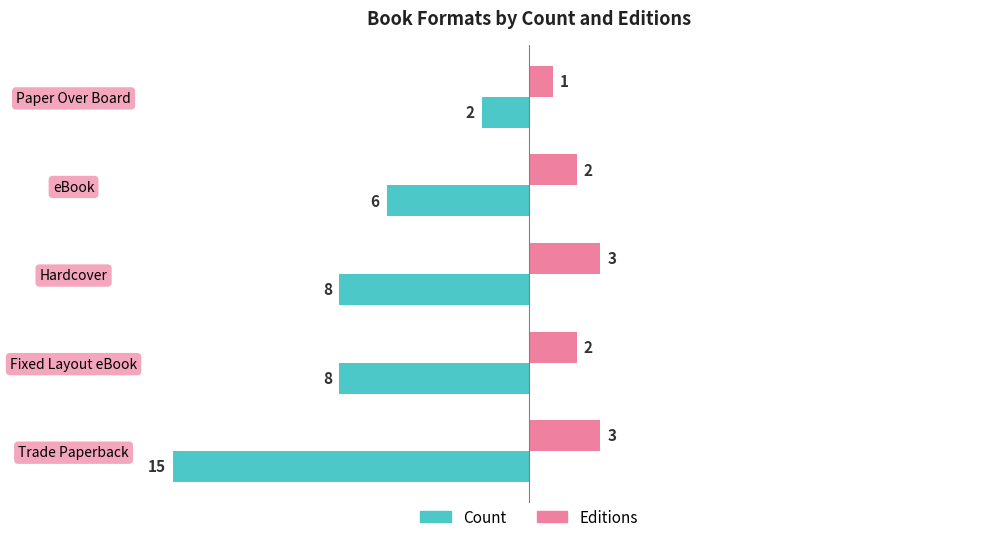

Which series has the largest total across all categories?

Editions